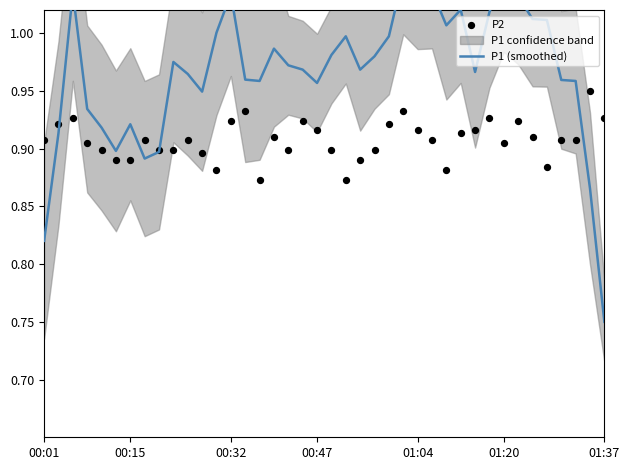

Which series contains the highest Y value?

P1 (smoothed)